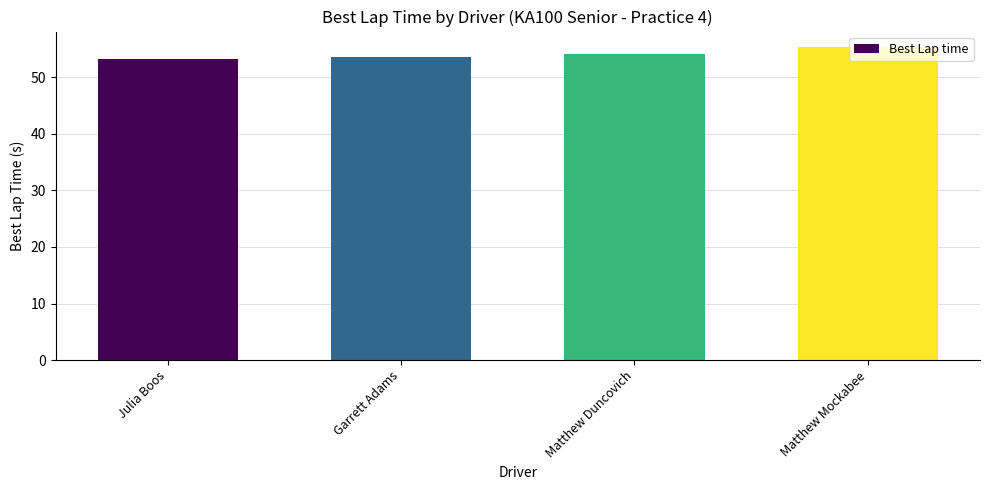

Reading left to right, what are all the values shown in this chart?

53.3	53.6	54.1	55.3